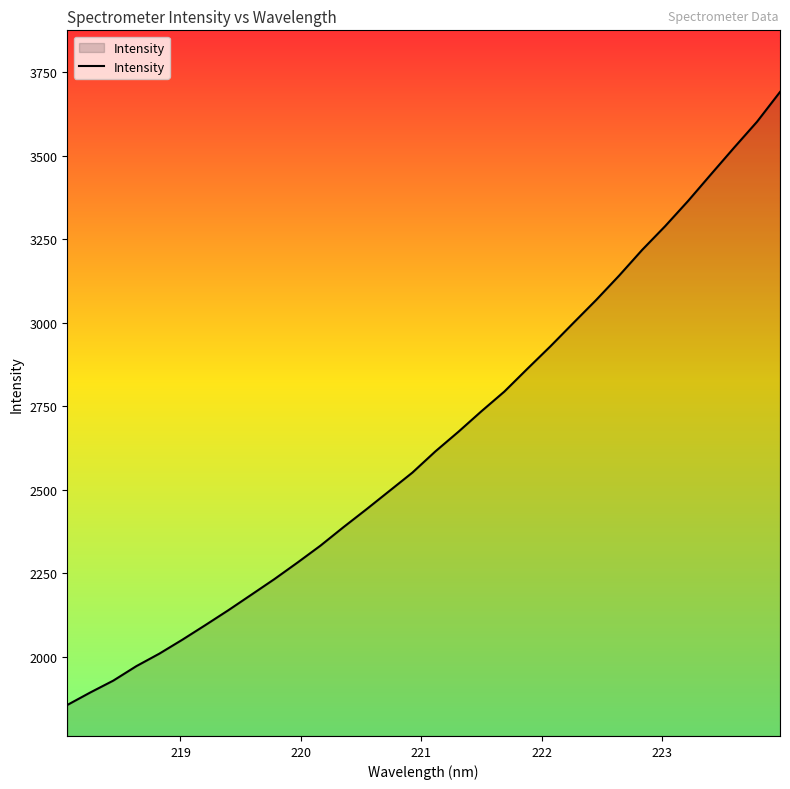

What is the difference between the maximum and minimum values?

1835.2